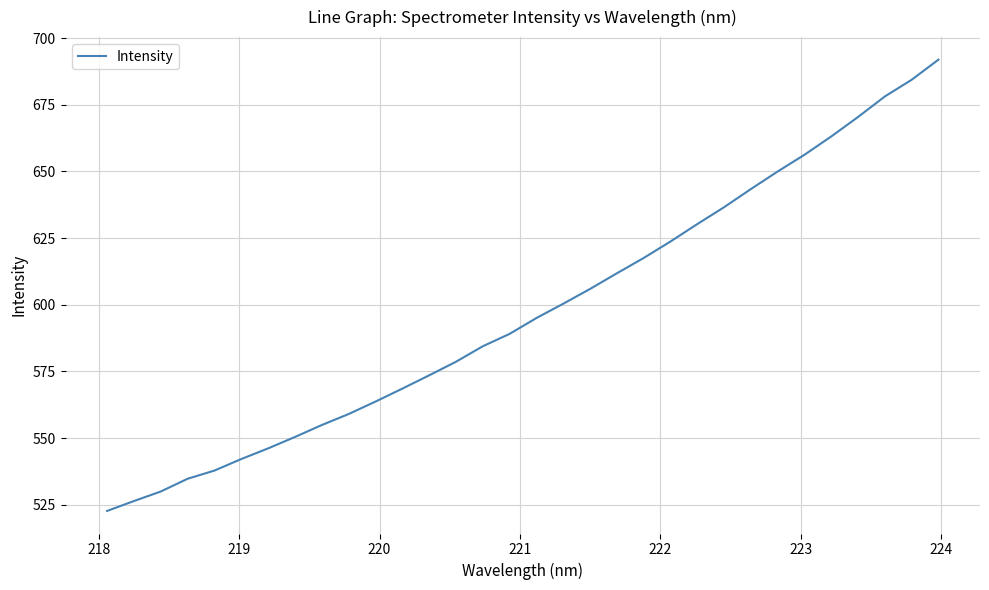

What is the difference between the maximum and minimum values?

169.2